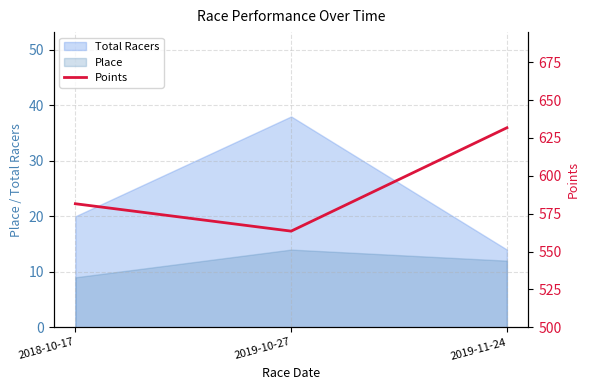

What is the value of the 1st point from the left?

581.6